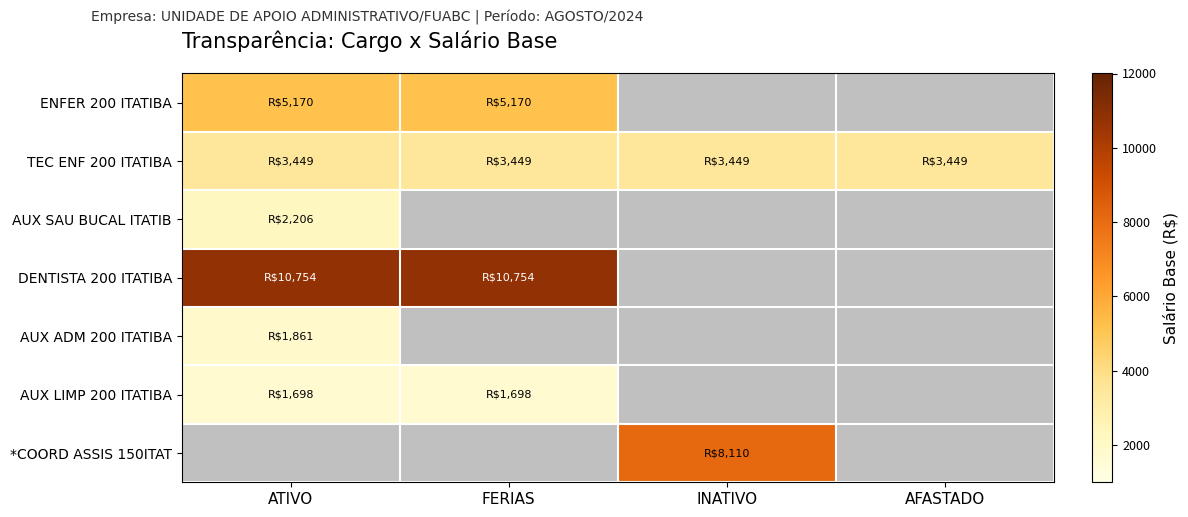

At which label is AUX SAU BUCAL ITATIB closest to 2206?

ATIVO